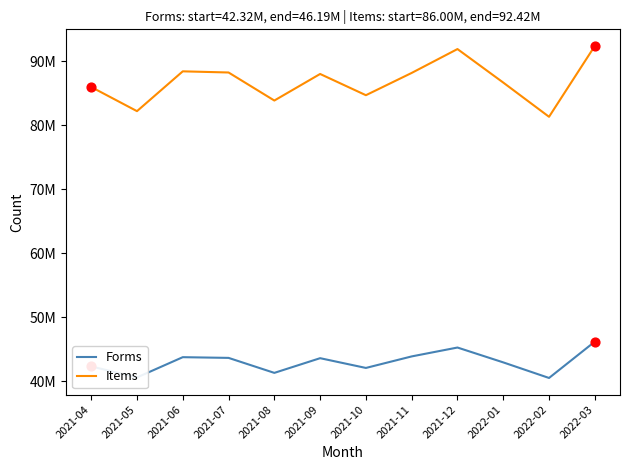

Is this an area chart (filled region under the line)?

No